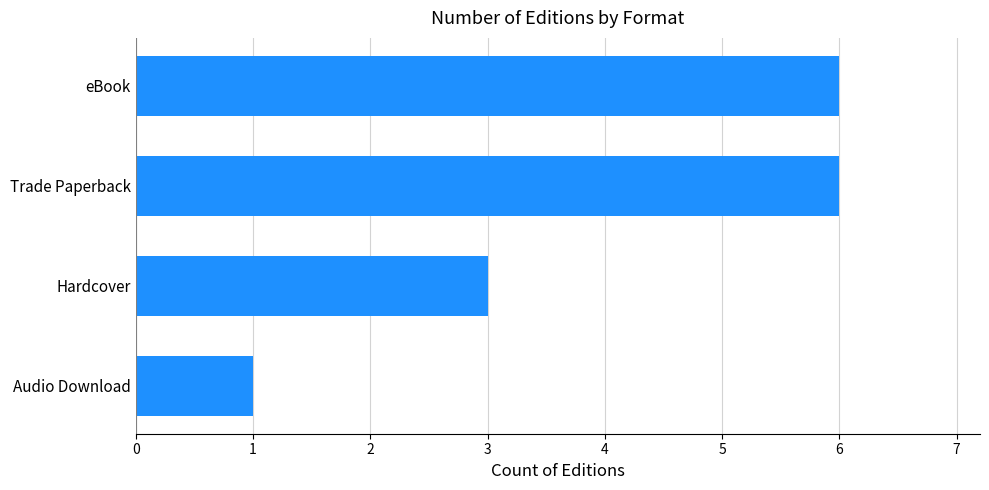

Is it true that the value at Hardcover is 3?

True